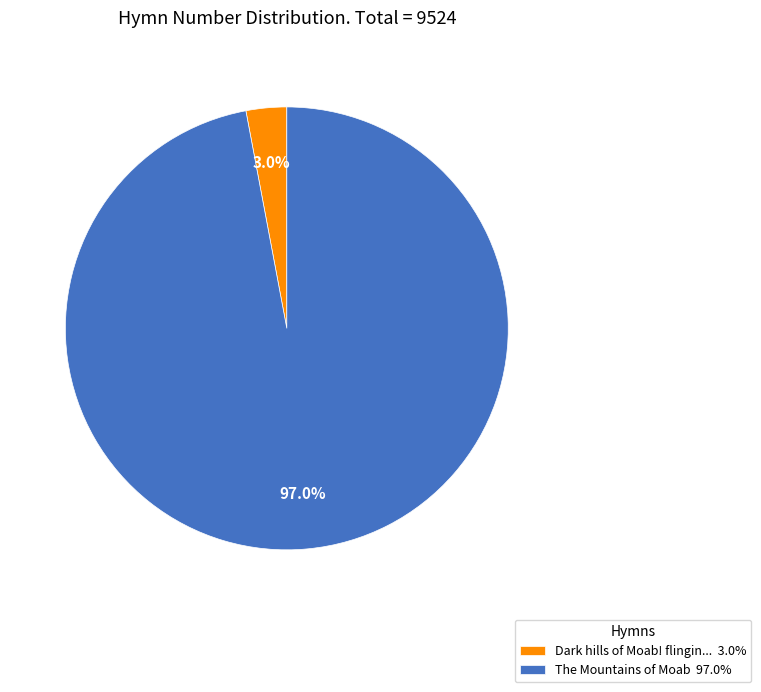

Which slice is the largest?

The Mountains of Moab 97.0%